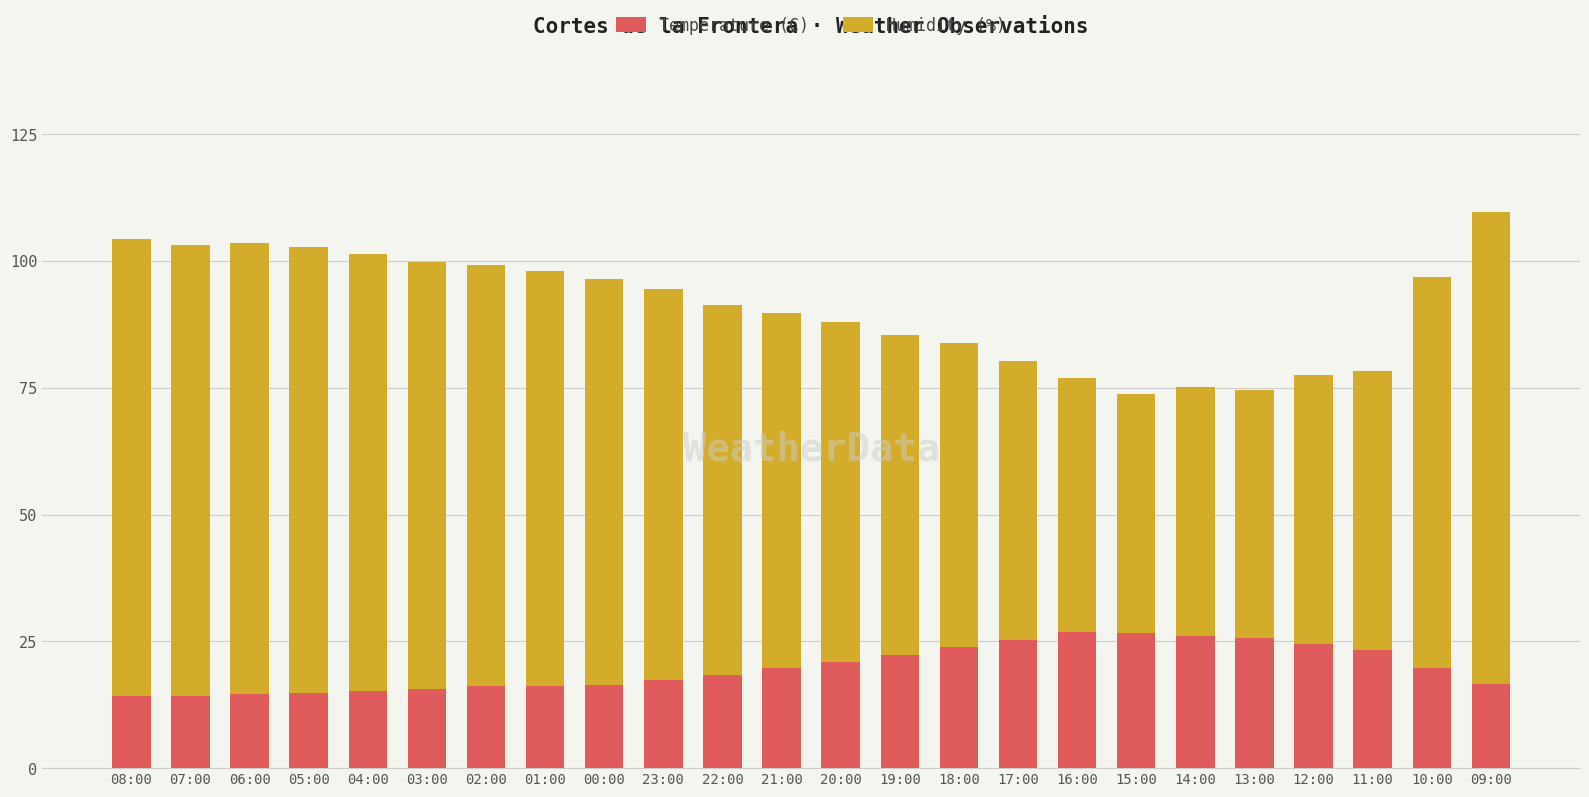

The value of Temperature (C) at 00:00 is 16.4. True or false?

True